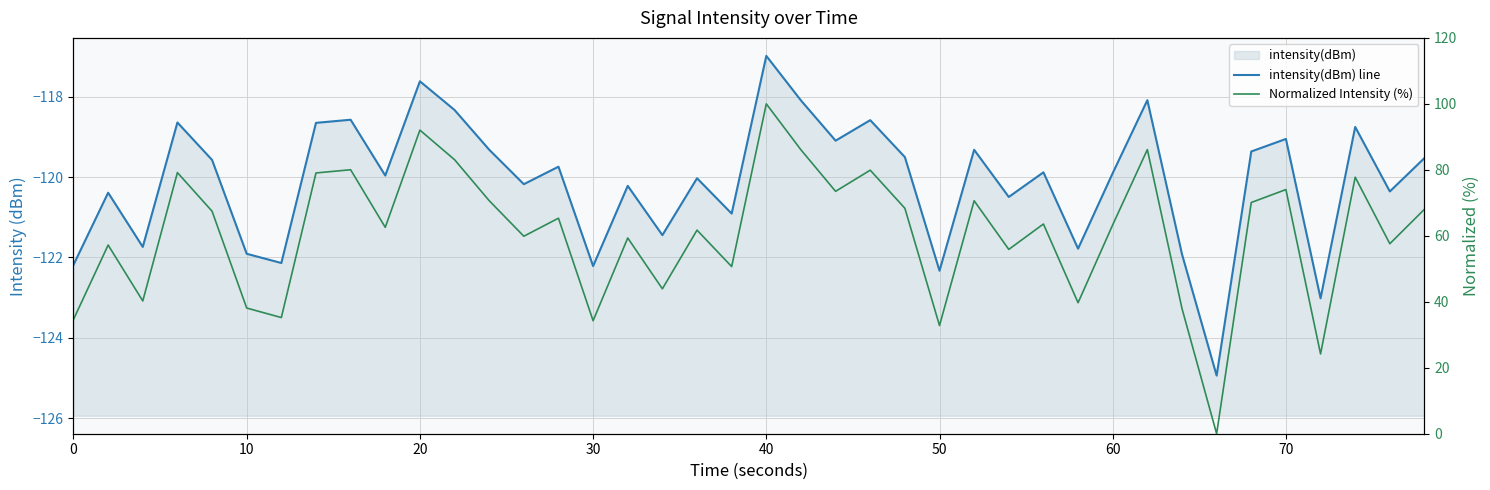

Is the value of Normalized Intensity (%) at 25 greater than the value of intensity(dBm) line at 18?

Yes